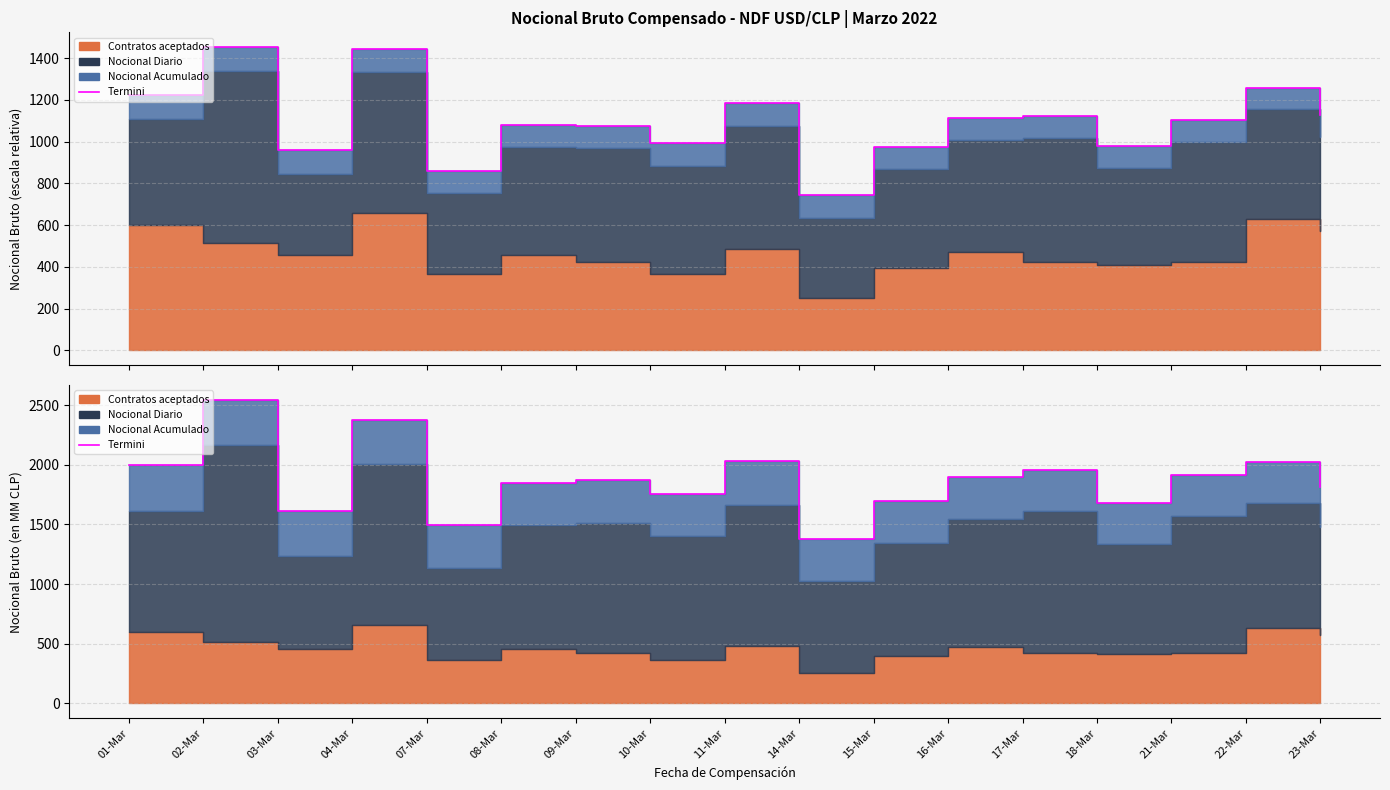

What is the greatest value displayed?

2541.6